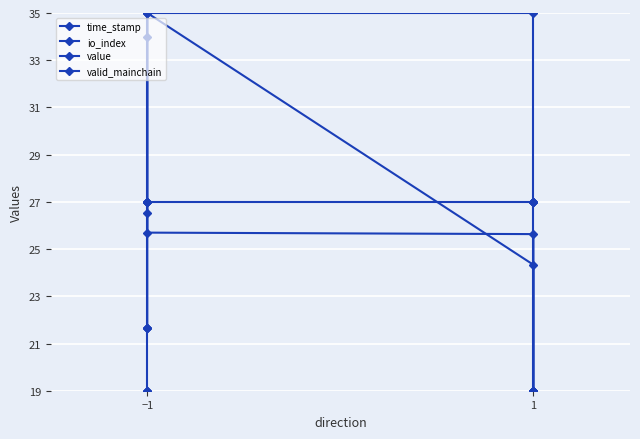

What is the minimum value shown in the chart?

19.0